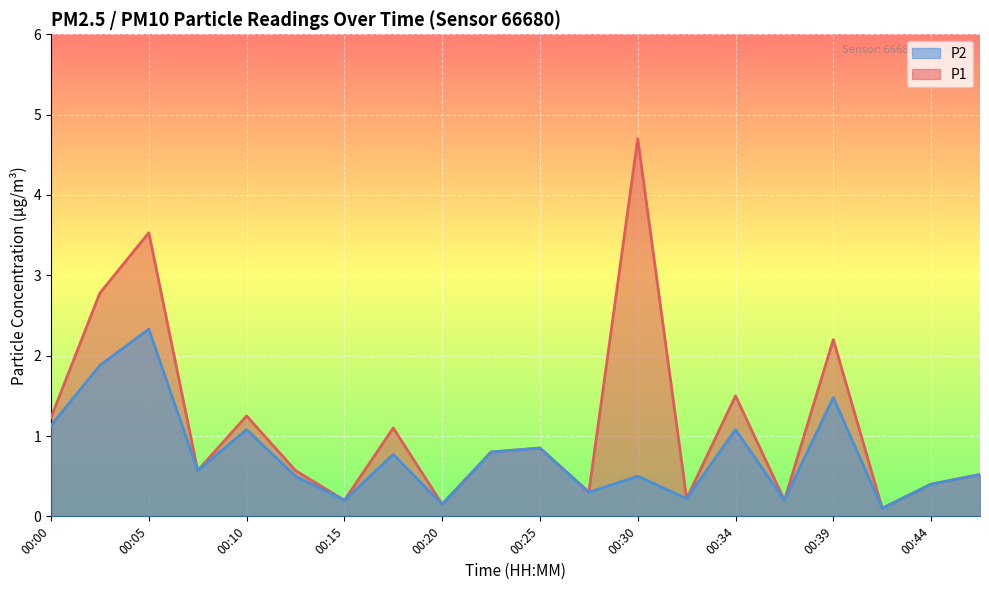

At which label does P1 reach its peak?

00:30